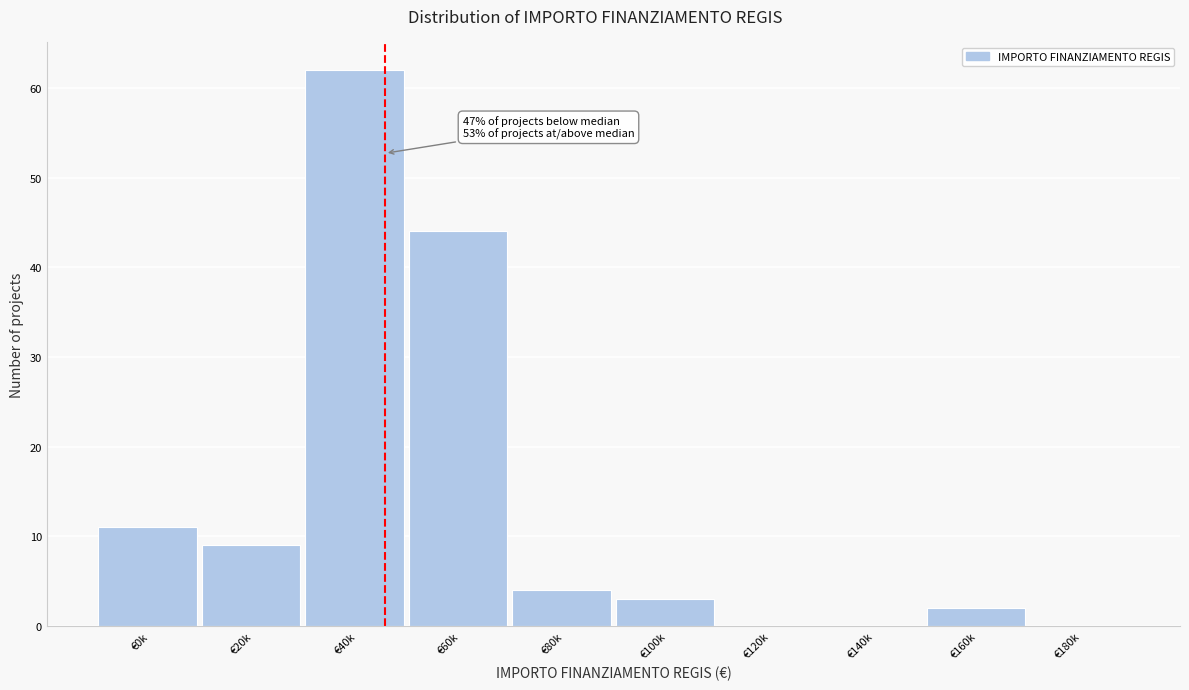

Reading left to right, list all the values displayed in this chart.

€0k=11	€20k=9	€40k=62	€60k=44	€80k=4	€100k=3	€120k=0	€140k=0	€160k=2	€180k=0